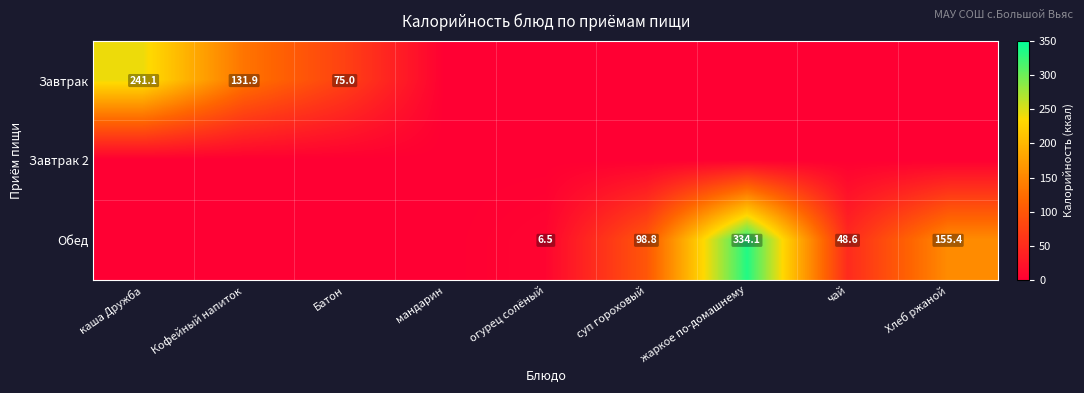

Is it true that Обед equals 37.2 at Хлеб ржаной?

False